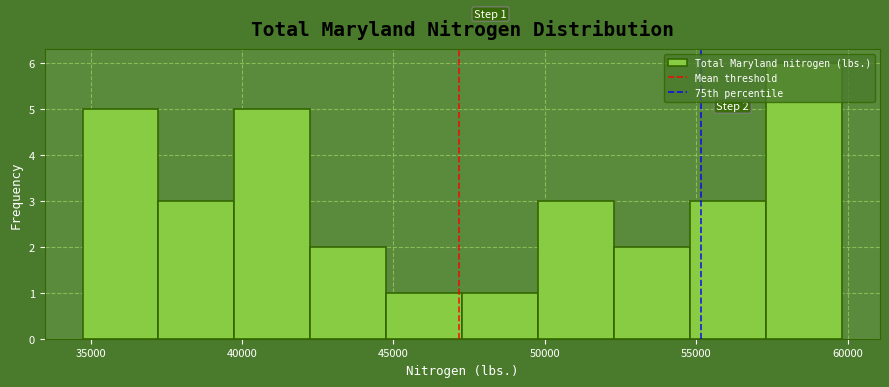

Over which range of the x-axis is the bar tallest?

57500 to 60000